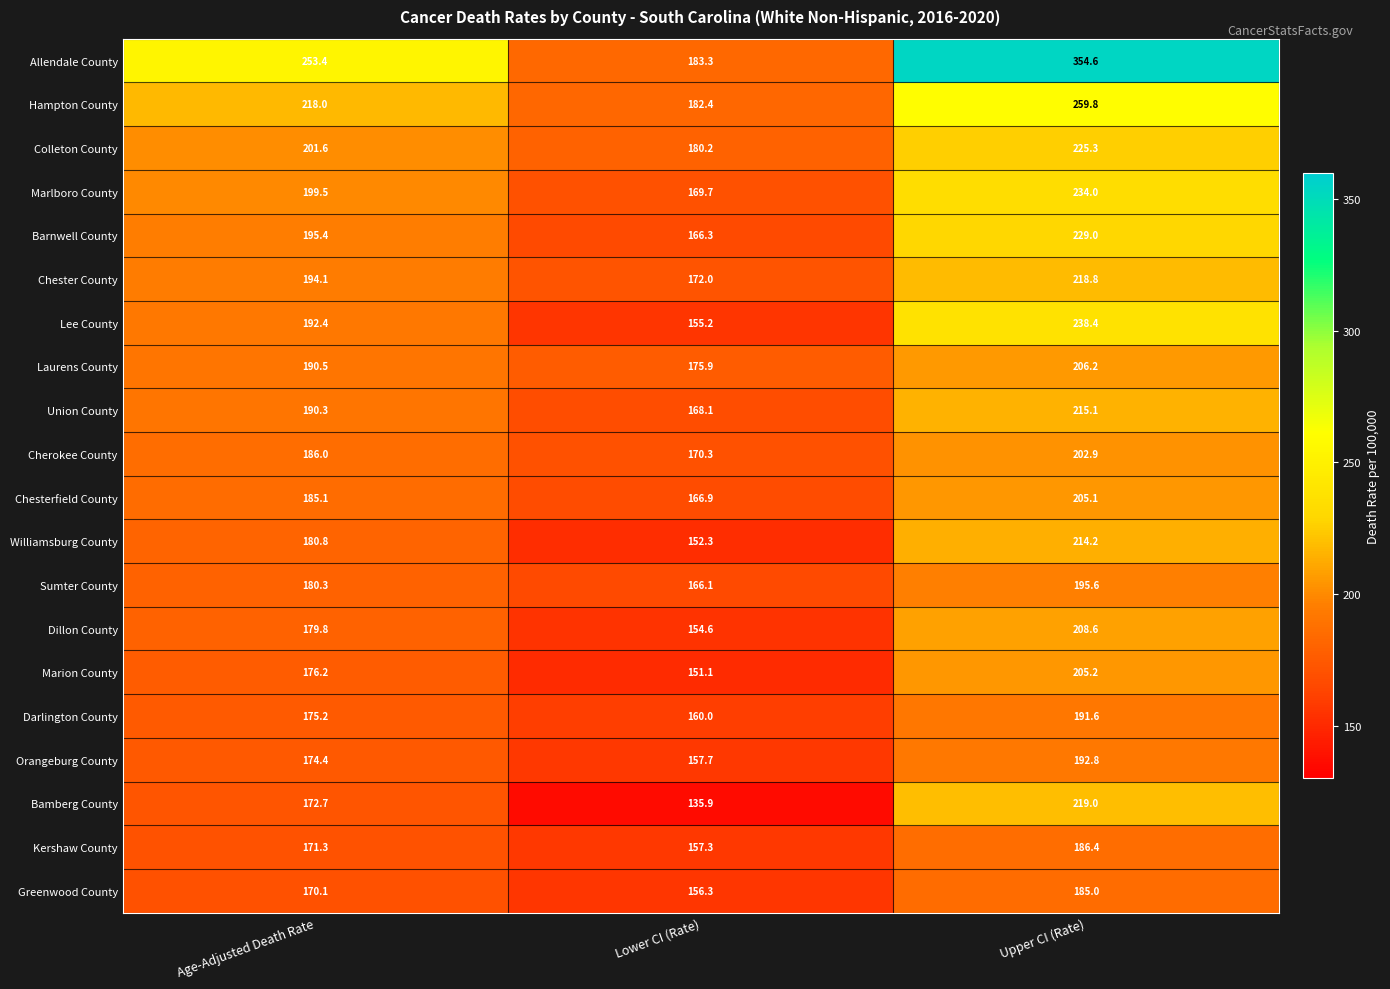

At which category is the sum across all series the highest?

Upper CI (Rate)